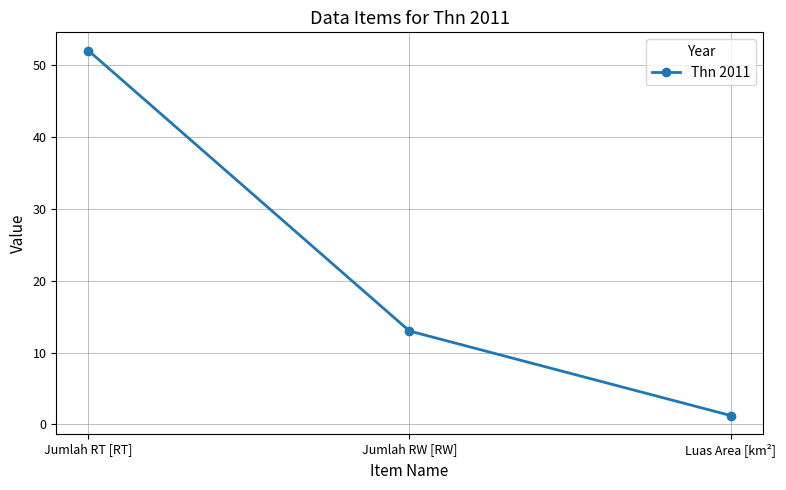

Rank the categories by value from highest to lowest.

Jumlah RT [RT], Jumlah RW [RW], Luas Area [km²]